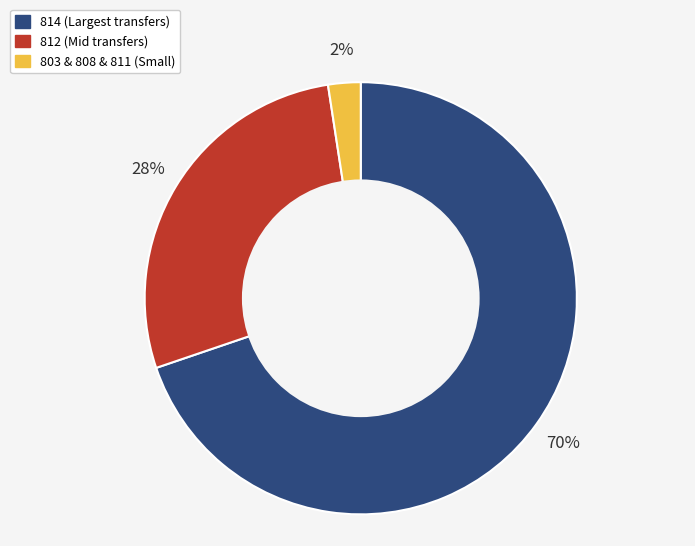

Does any single category account for the majority?

Yes